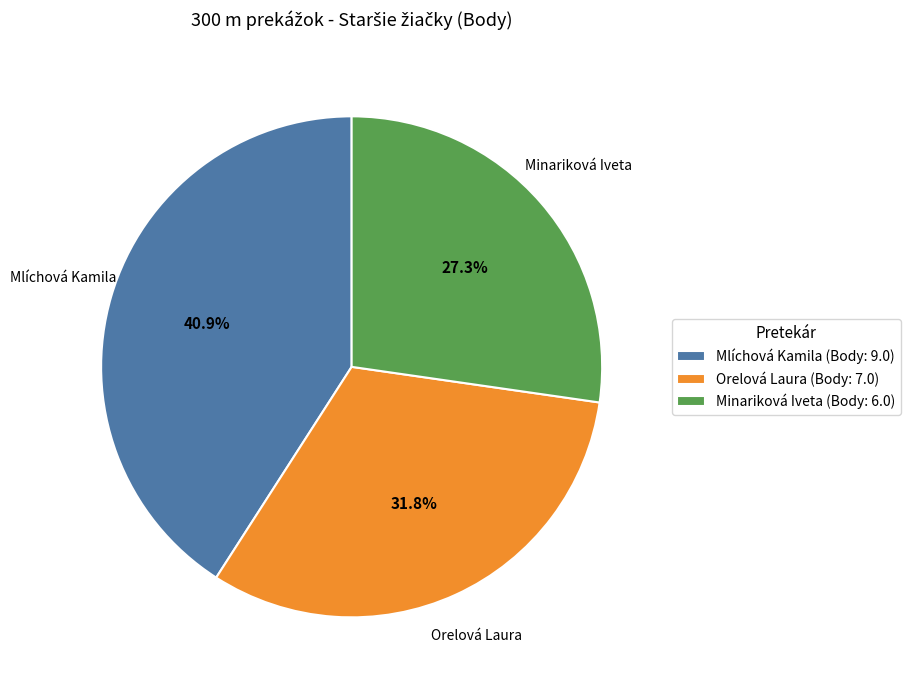

Does Minariková Iveta account for over 50% of the chart?

No